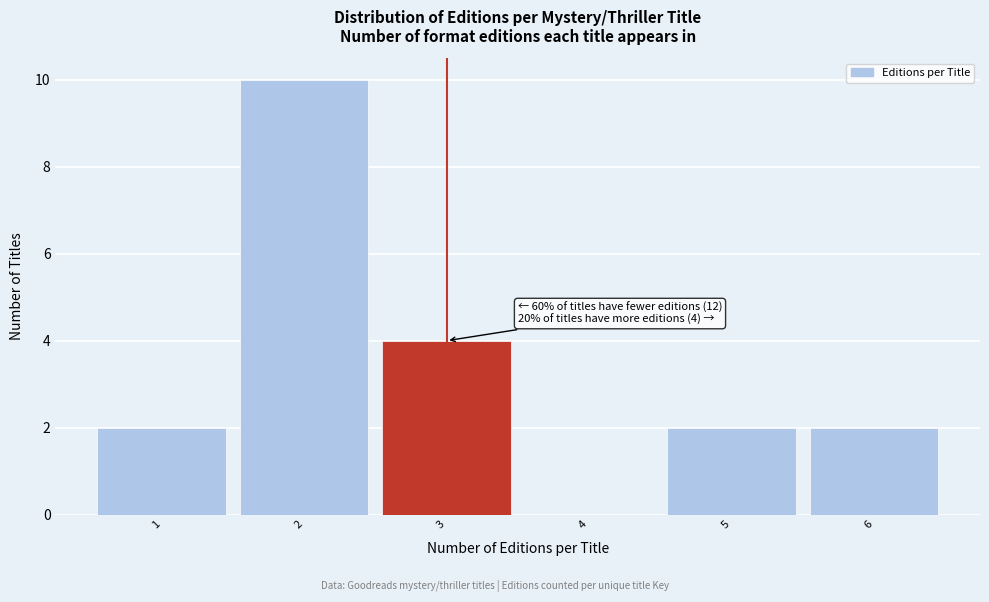

Over which range of the x-axis is the bar tallest?

1.5 to 2.5